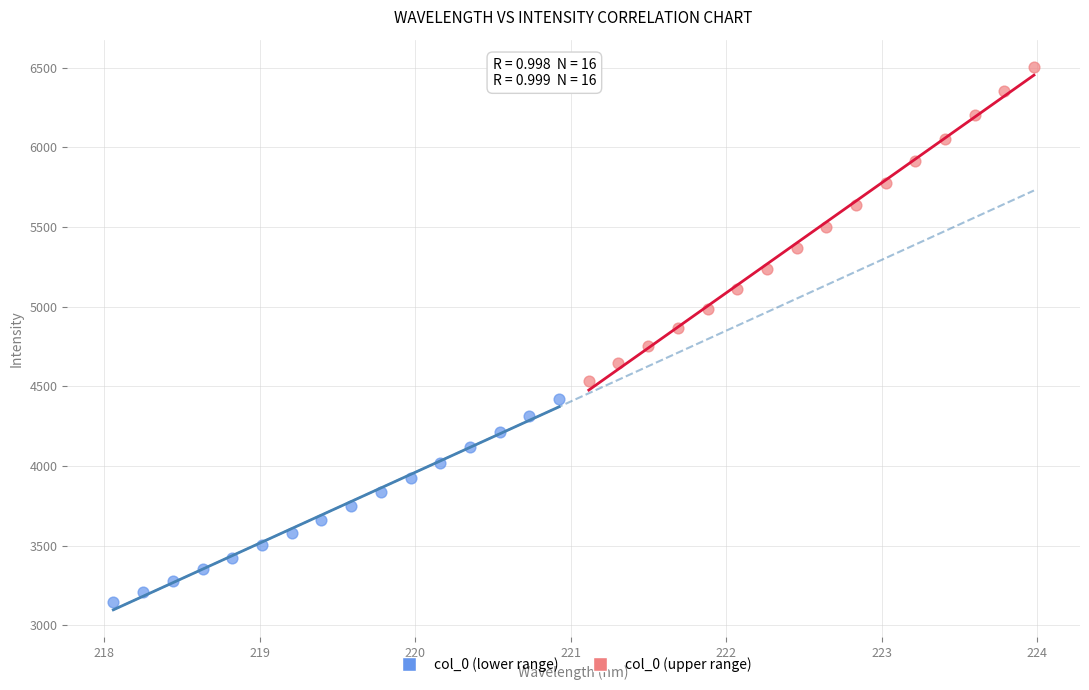

Which series has the widest spread of Y values?

col_0 (upper range)